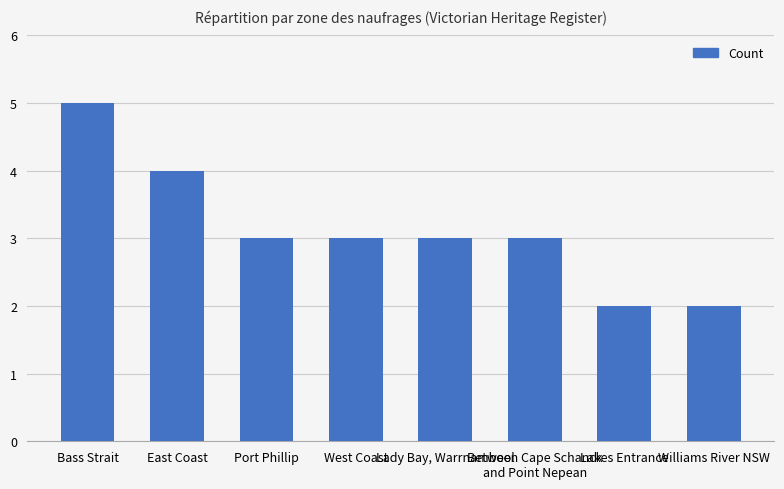

Between Lady Bay, Warrnambool and Lakes Entrance, which is larger?

Lady Bay, Warrnambool